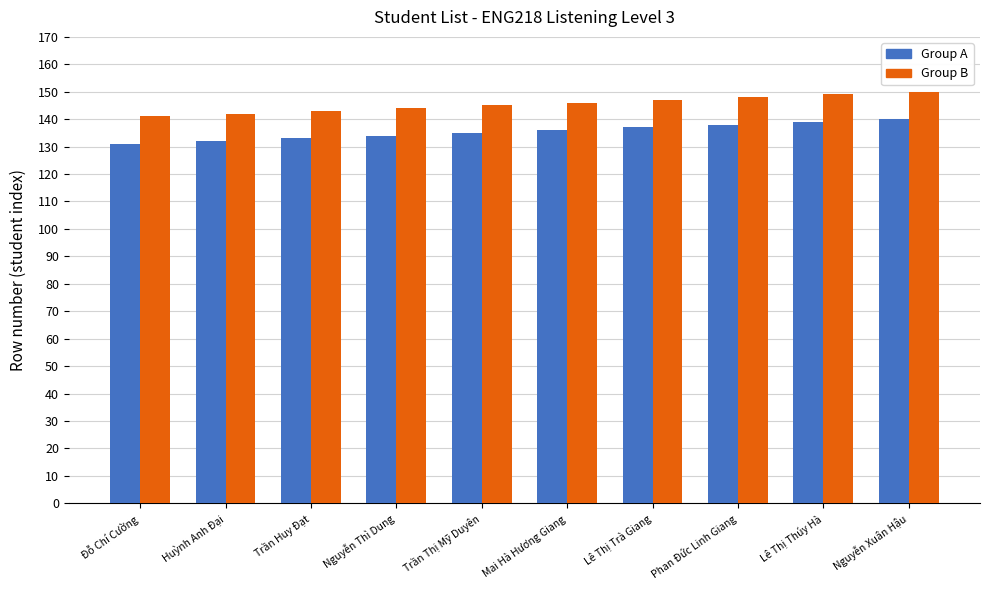

True or false: Group B has a value of 32 at Trần Thị Mỹ Duyên.

False